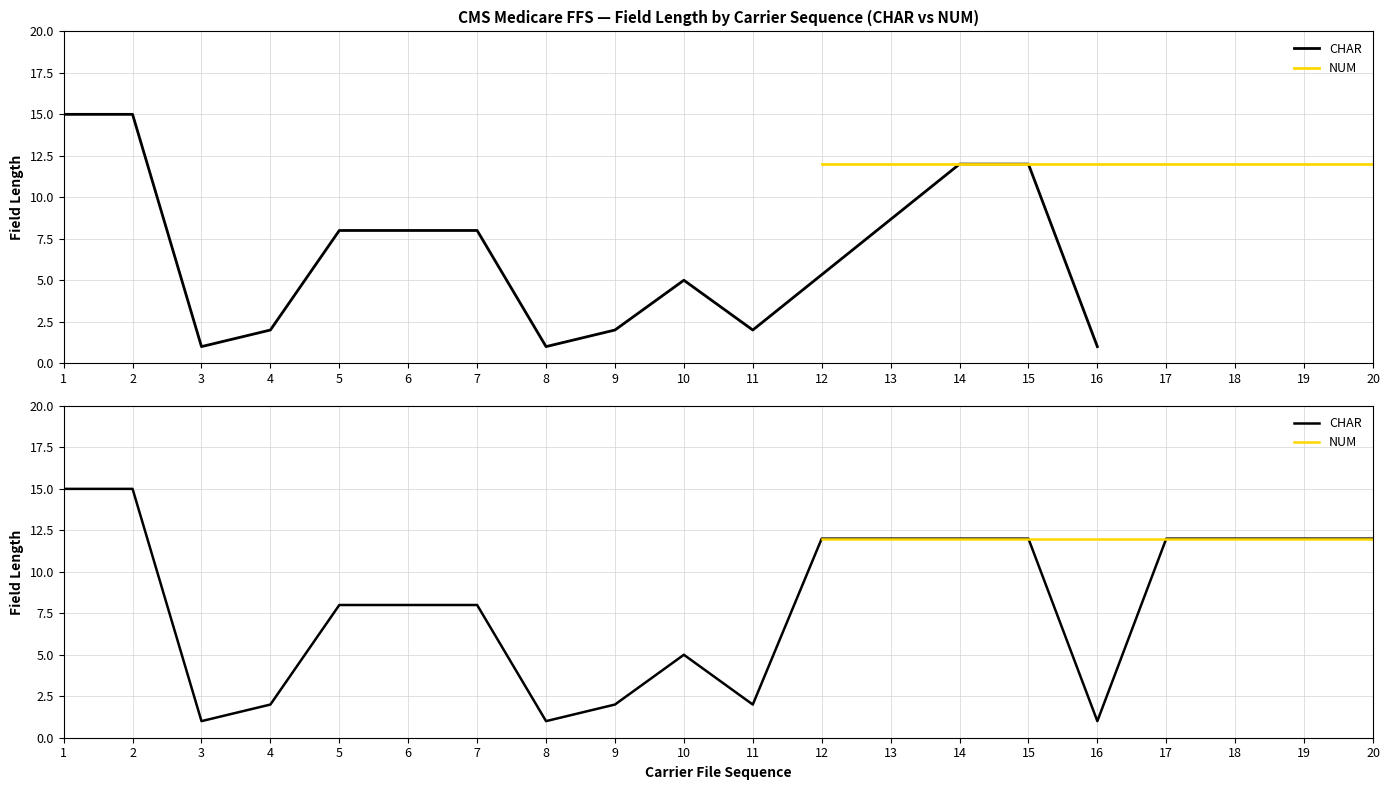

Is this an area chart (filled region under the line)?

No